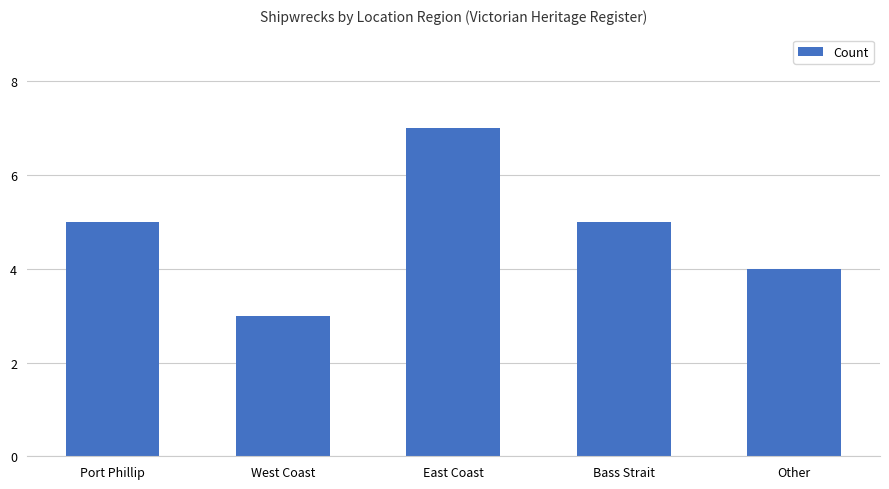

What position from the left is Other?

5